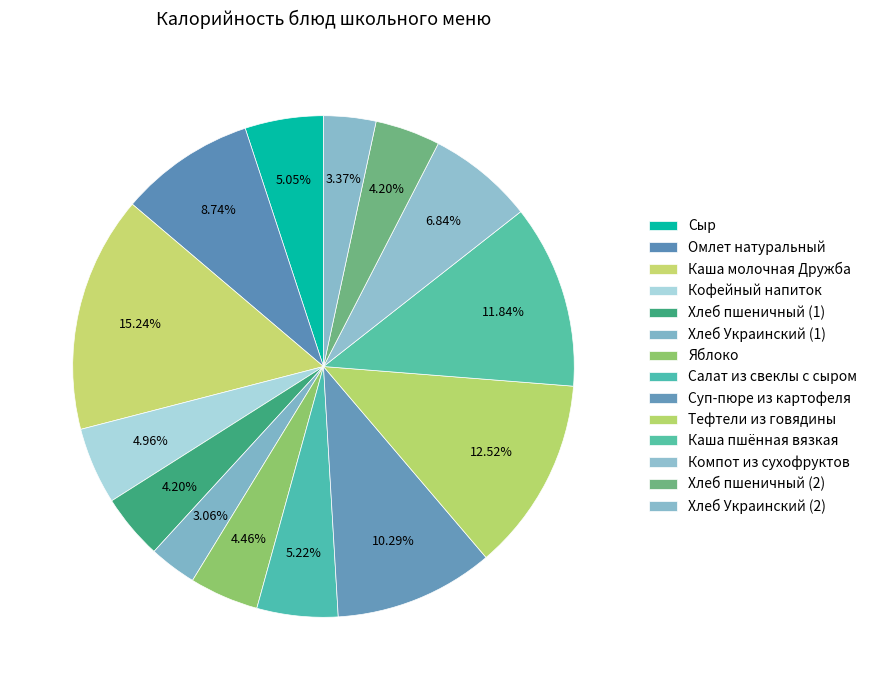

Count the number of slices in the pie.

14